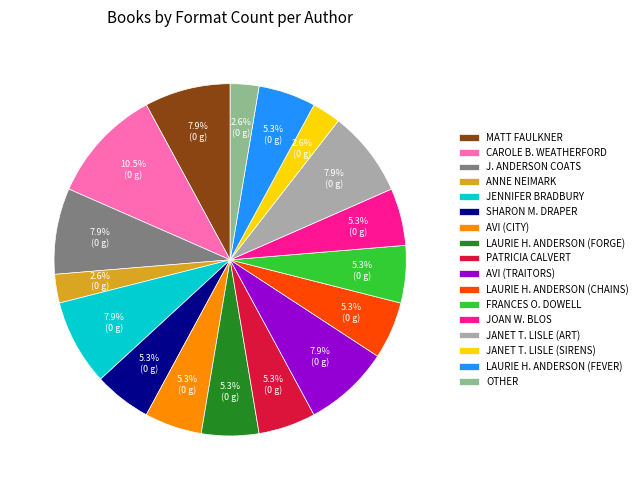

To the nearest percent, what is the difference between the largest and smallest slice percentages?

8%